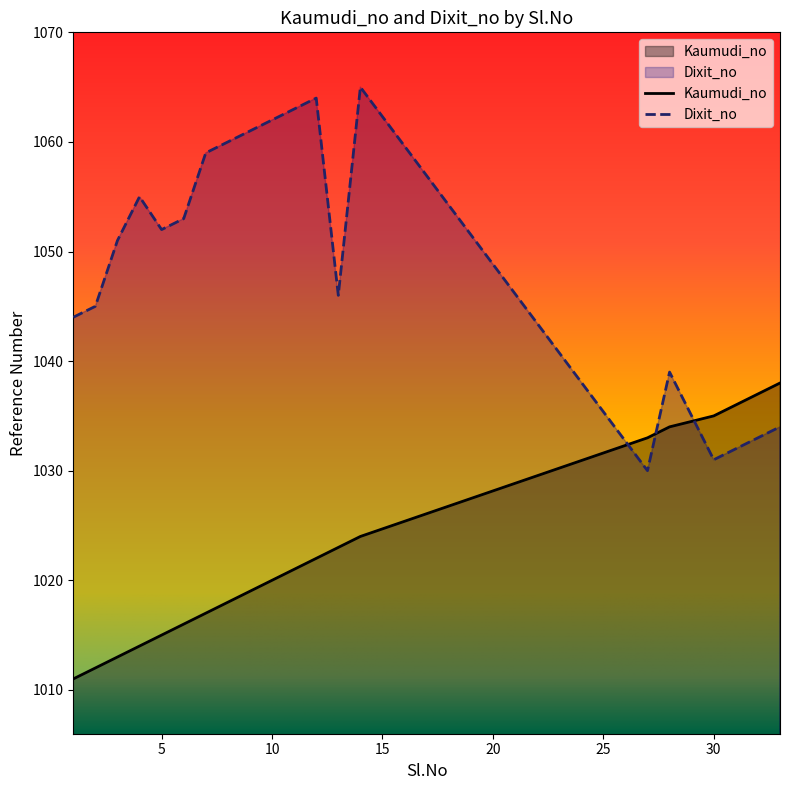

What is the average value of the Dixit_no series?

1049